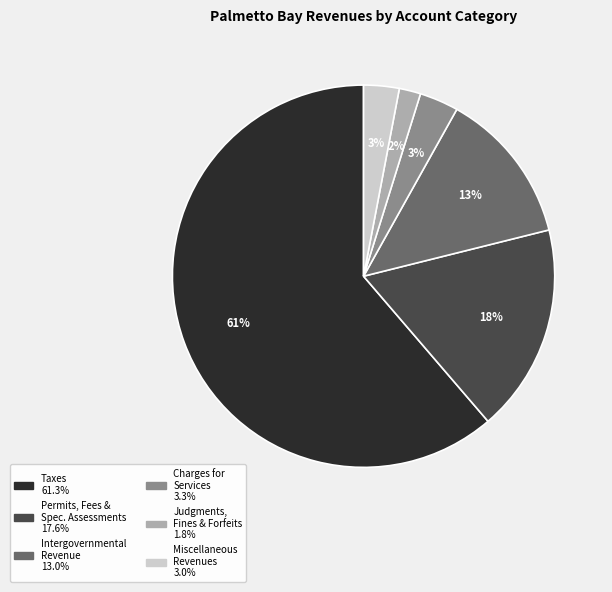

How many slices are in this pie chart?

6